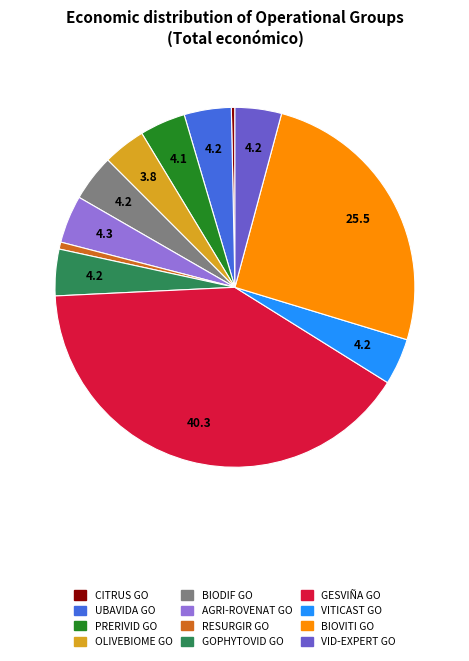

How many slices are in this pie chart?

12